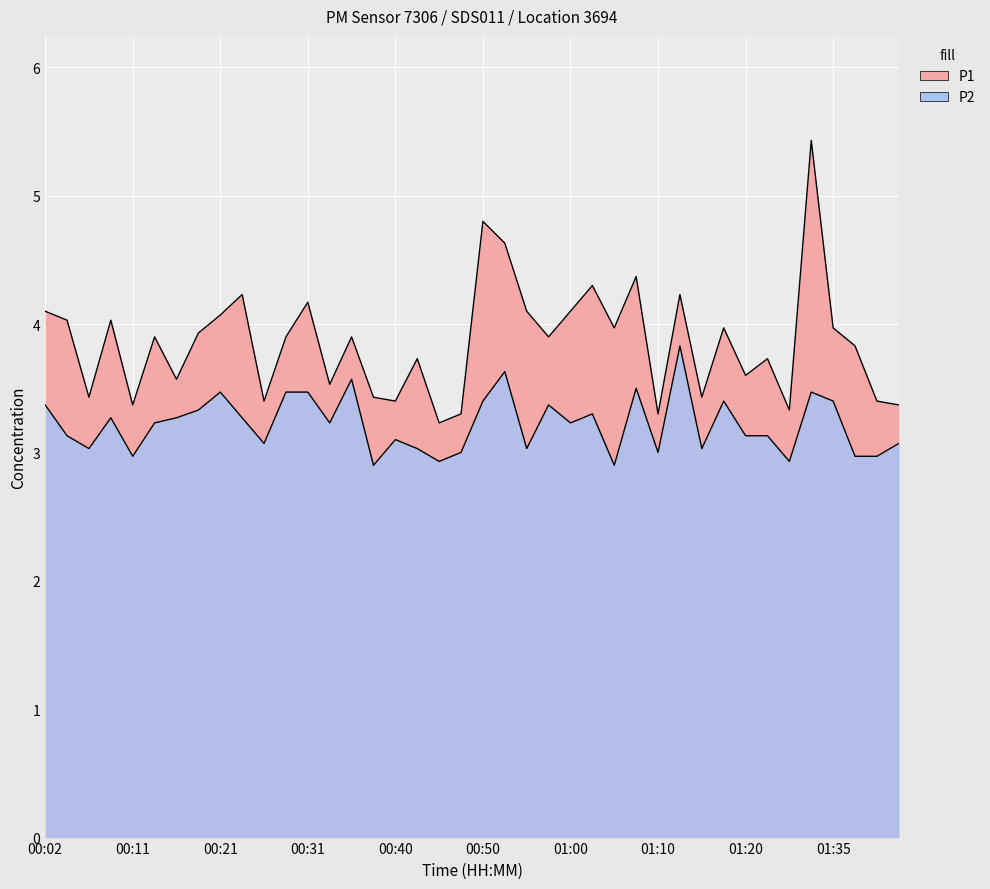

Reading right to left, list all the values displayed in this chart.

P1: 01:42=3.4	01:40=3.4	01:37=3.8	01:35=4.0	01:32=5.4	01:30=3.3	01:27=3.7	01:20=3.6	01:17=4.0	01:15=3.4	01:12=4.2	01:10=3.3	01:07=4.4	01:05=4.0	01:02=4.3	01:00=4.1	00:58=3.9	00:55=4.1	00:53=4.6	00:50=4.8	00:48=3.3	00:45=3.2	00:43=3.7	00:40=3.4	00:38=3.4	00:36=3.9	00:33=3.5	00:31=4.2	00:28=3.9	00:26=3.4	00:23=4.2	00:21=4.1	00:19=3.9	00:16=3.6	00:14=3.9	00:11=3.4	00:09=4.0	00:06=3.4	00:04=4.0	00:02=4.1
P2: 01:42=3.1	01:40=3.0	01:37=3.0	01:35=3.4	01:32=3.5	01:30=2.9	01:27=3.1	01:20=3.1	01:17=3.4	01:15=3.0	01:12=3.8	01:10=3.0	01:07=3.5	01:05=2.9	01:02=3.3	01:00=3.2	00:58=3.4	00:55=3.0	00:53=3.6	00:50=3.4	00:48=3.0	00:45=2.9	00:43=3.0	00:40=3.1	00:38=2.9	00:36=3.6	00:33=3.2	00:31=3.5	00:28=3.5	00:26=3.1	00:23=3.3	00:21=3.5	00:19=3.3	00:16=3.3	00:14=3.2	00:11=3.0	00:09=3.3	00:06=3.0	00:04=3.1	00:02=3.4